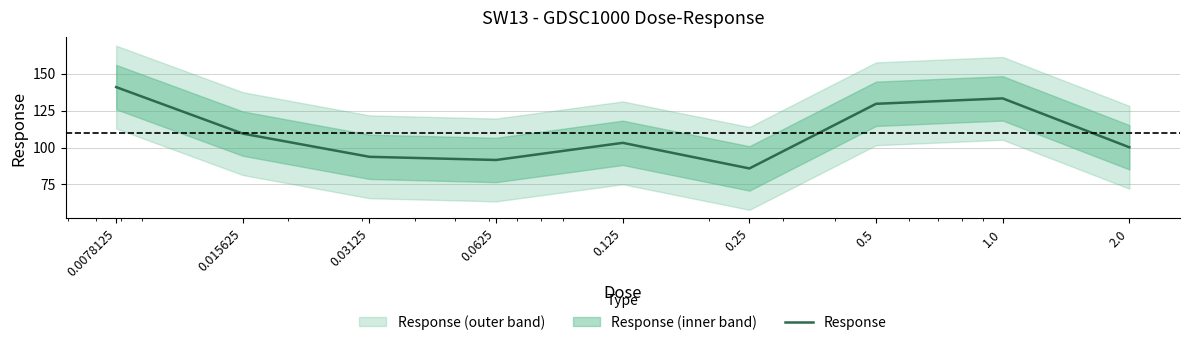

What is the ratio of the value at 0.03125 to the value at 0.0078125?

0.7